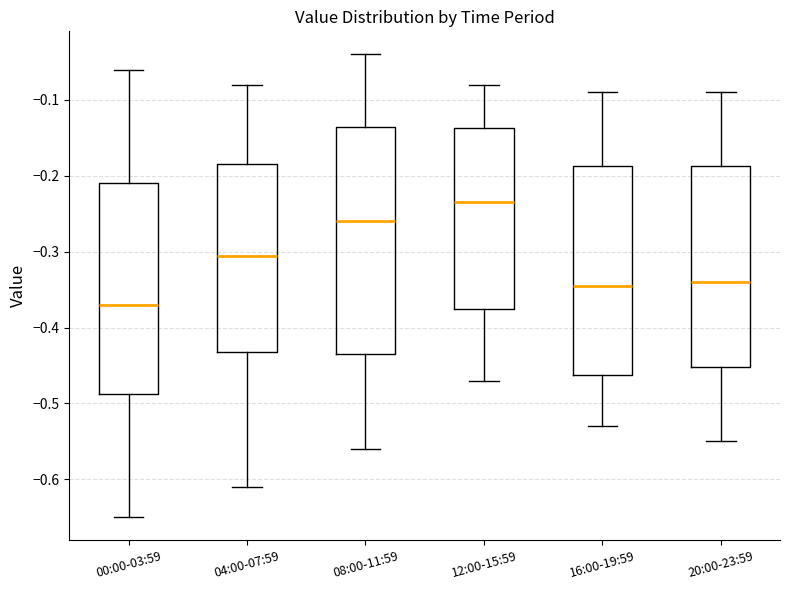

Reading left to right, read every box against the y-axis: the position of its median line, the range the box covers, and the ends of its whiskers. The values are not printed on the chart, so give them approximately, as read against the axis.

00:00-03:59: median -0.37, box -0.49 to -0.21, whiskers -0.65 to -0.06
04:00-07:59: median -0.30, box -0.43 to -0.18, whiskers -0.61 to -0.08
08:00-11:59: median -0.26, box -0.43 to -0.13, whiskers -0.56 to -0.04
12:00-15:59: median -0.23, box -0.37 to -0.14, whiskers -0.47 to -0.08
16:00-19:59: median -0.34, box -0.46 to -0.19, whiskers -0.53 to -0.09
20:00-23:59: median -0.34, box -0.45 to -0.19, whiskers -0.55 to -0.09